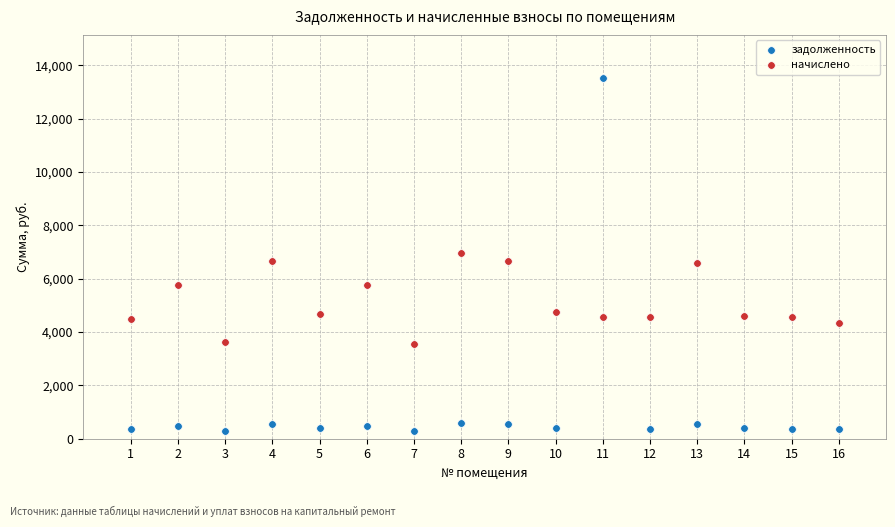

Across all data points, what is the range of X values (max minus min)?

15.0